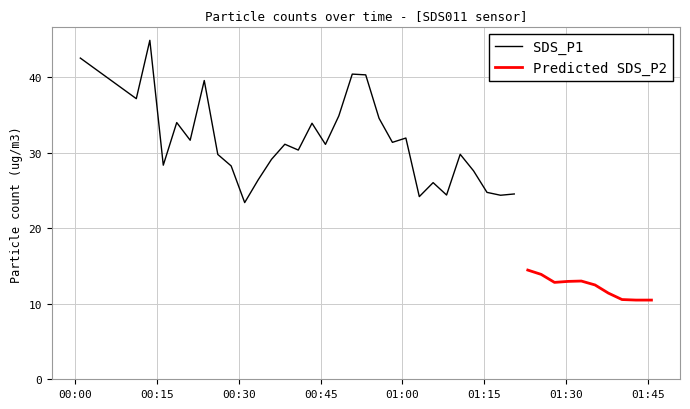

What is the highest value of the SDS_P1 series?

44.9